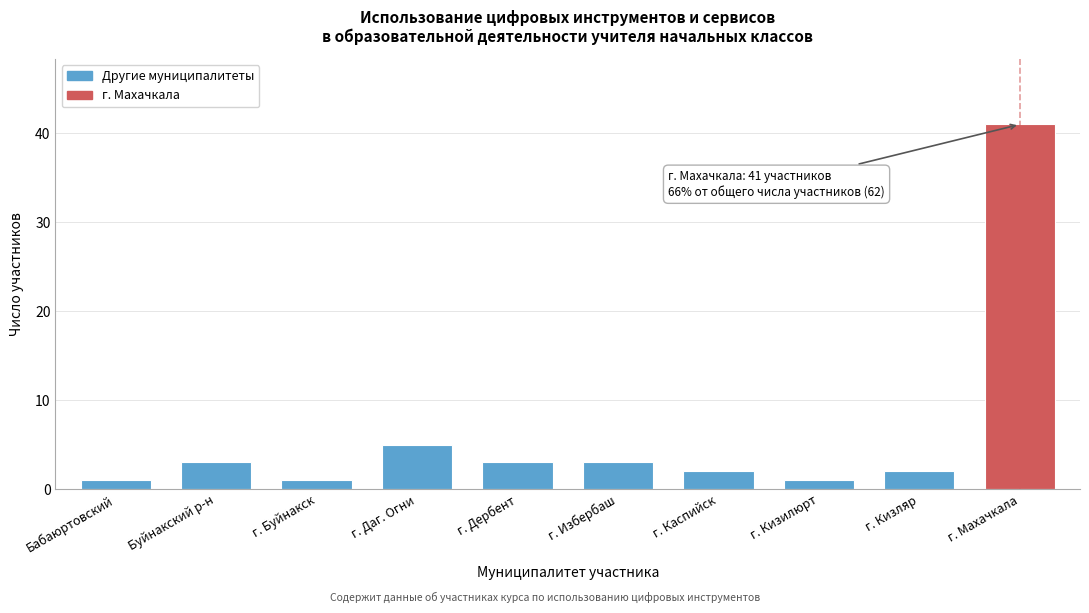

Reading left to right, list all the values displayed in this chart.

Бабаюртовский=1	Буйнакский р-н=3	г. Буйнакск=1	г. Даг. Огни=5	г. Дербент=3	г. Избербаш=3	г. Каспийск=2	г. Кизилюрт=1	г. Кизляр=2	г. Махачкала=41